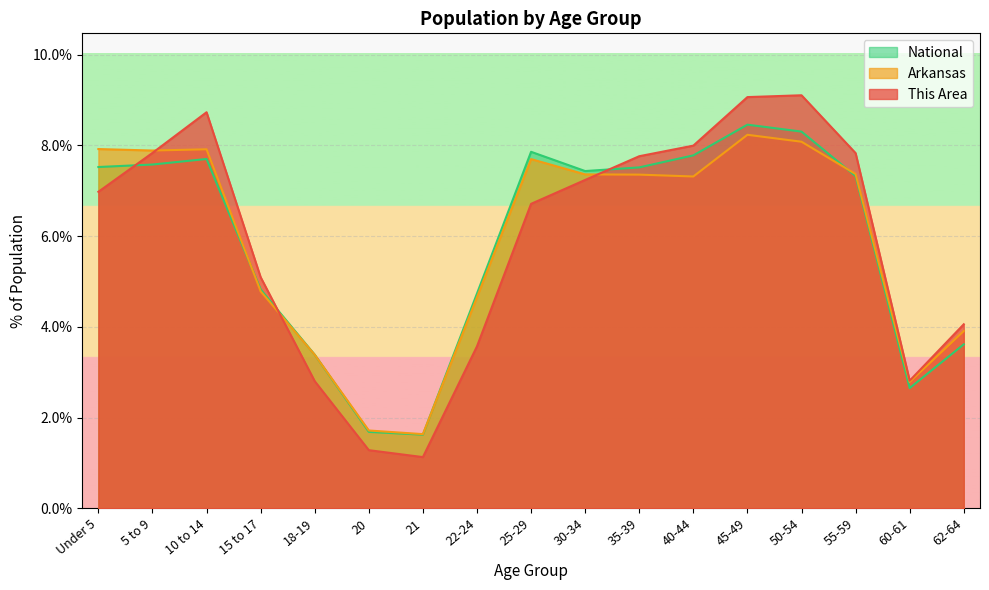

Between 60-61 and 62-64, which is larger?

62-64